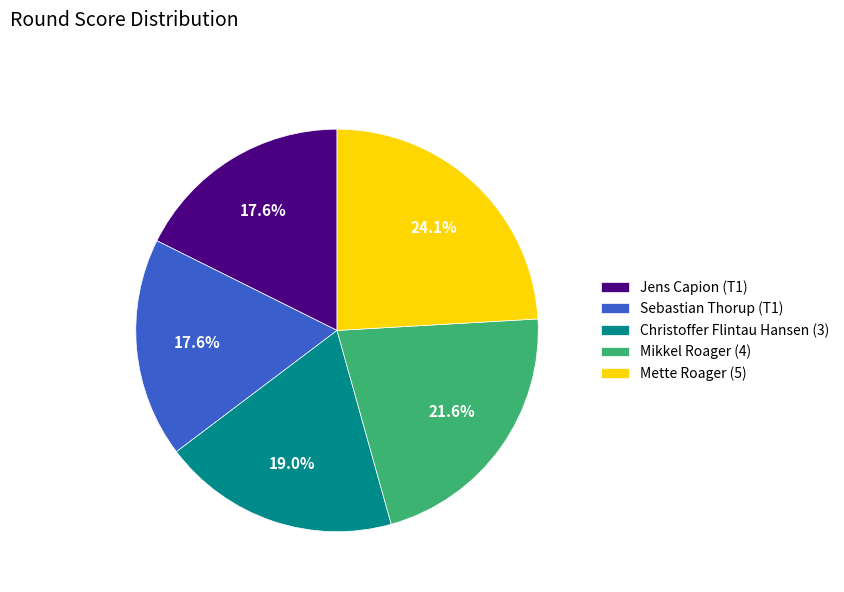

How many segments does this pie chart have?

5